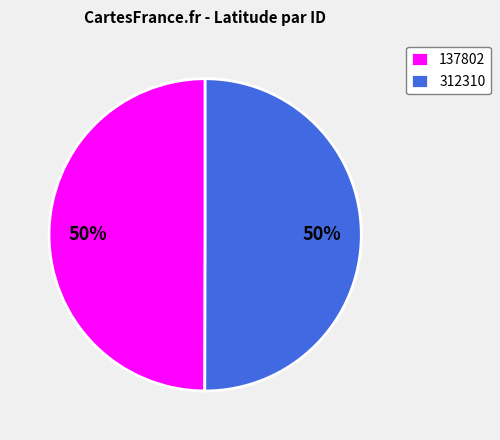

Is it true that 312310 is 45% of the pie?

False